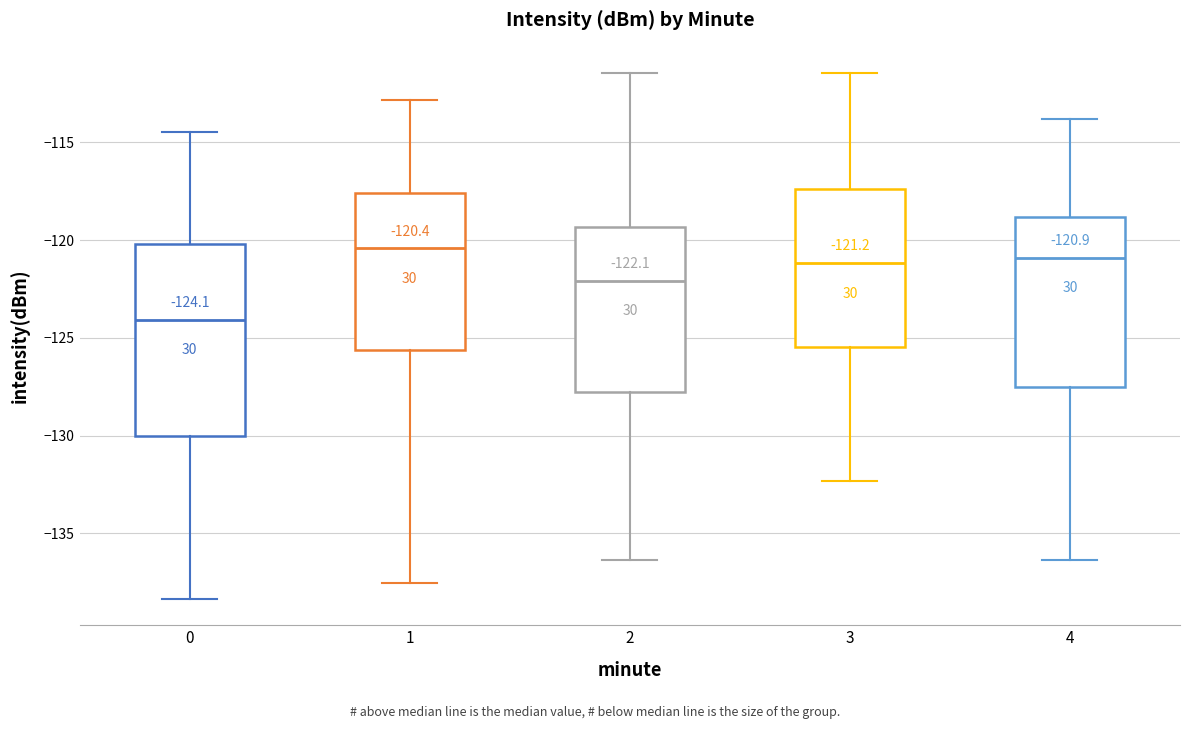

Comparing the boxes themselves (not the whiskers), which one is the tallest?

0